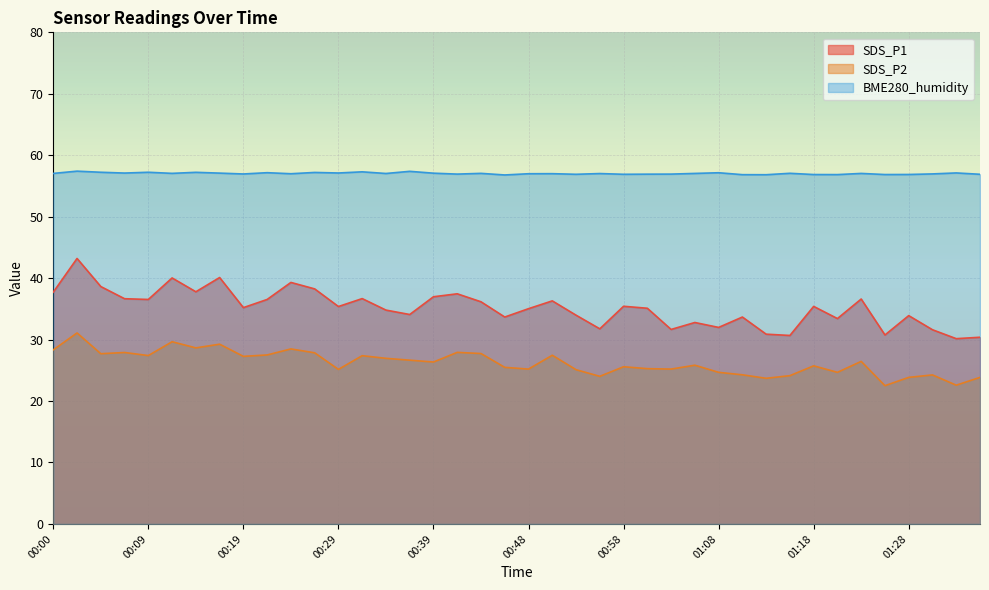

What is the label of the 2nd point from the left?

00:02